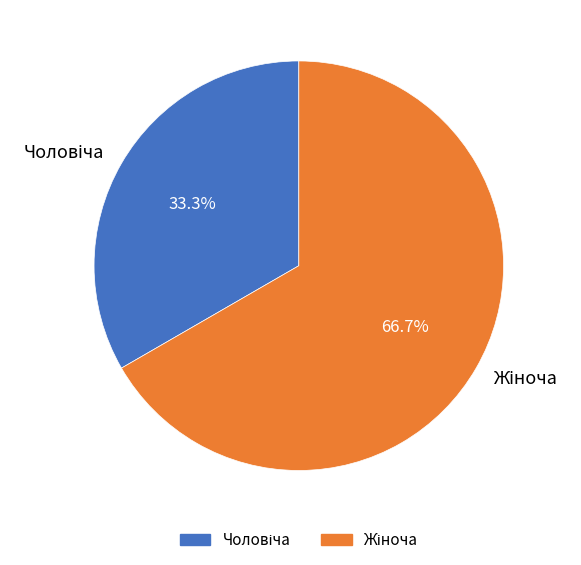

Count the number of slices in the pie.

2